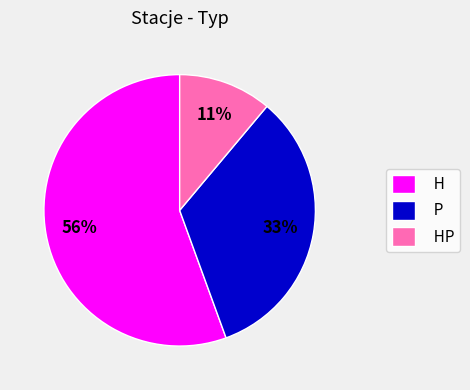

Rank the categories by value from lowest to highest.

HP, P, H